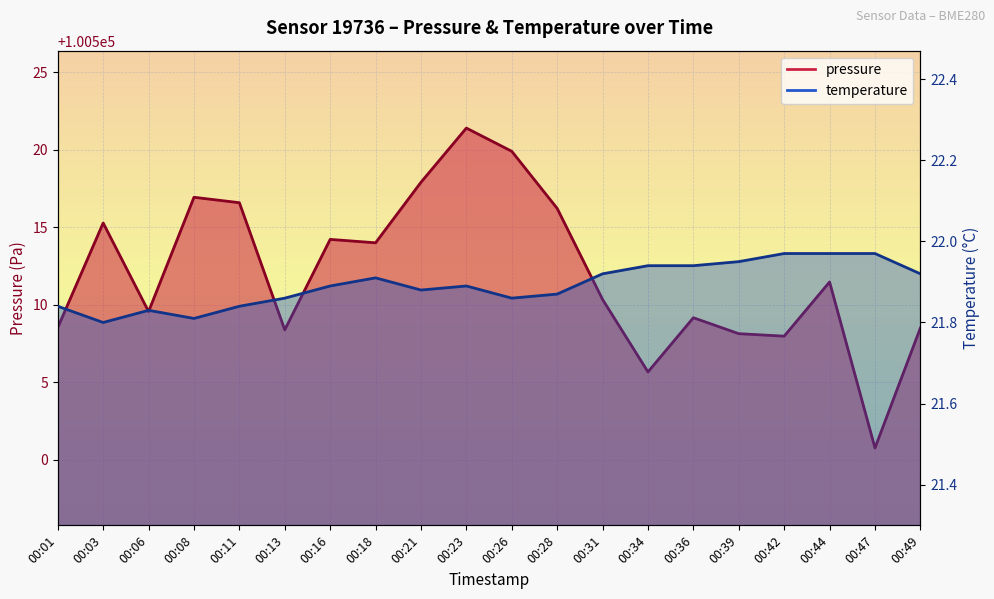

Does the chart display data point markers on the line(s)?

No